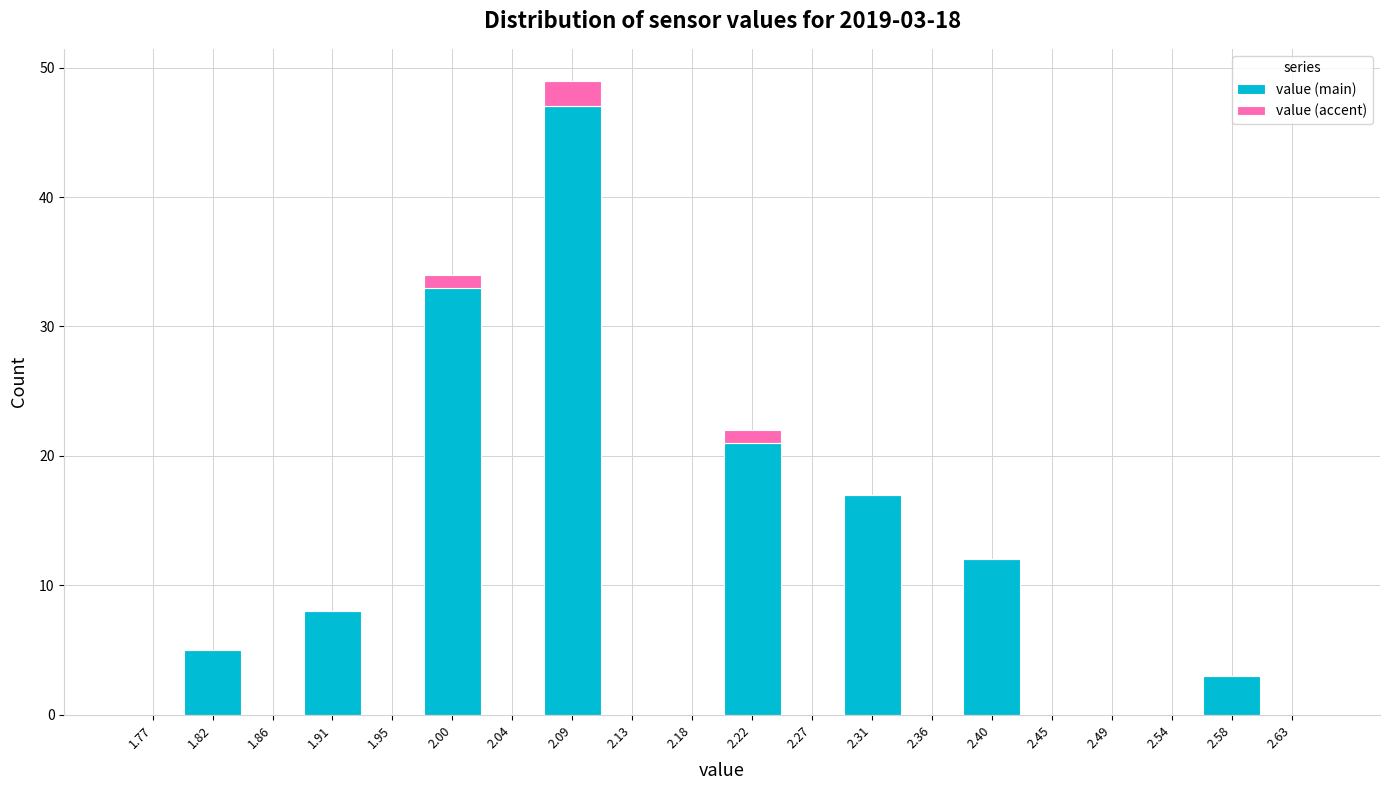

Which range on the x-axis has the tallest stacked bar (by total height)?

2.065 to 2.110